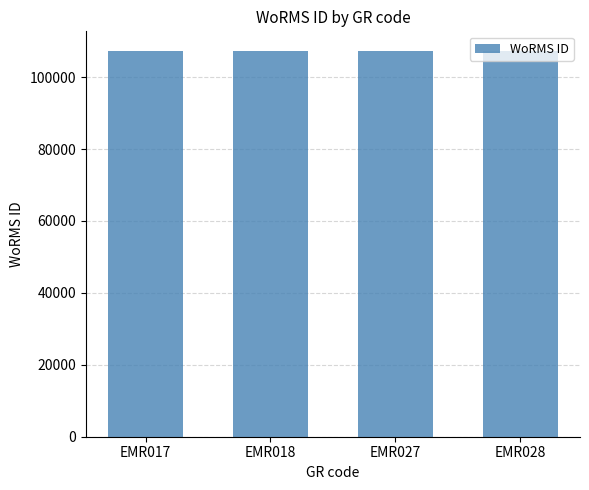

What is the sum of all values?

429334